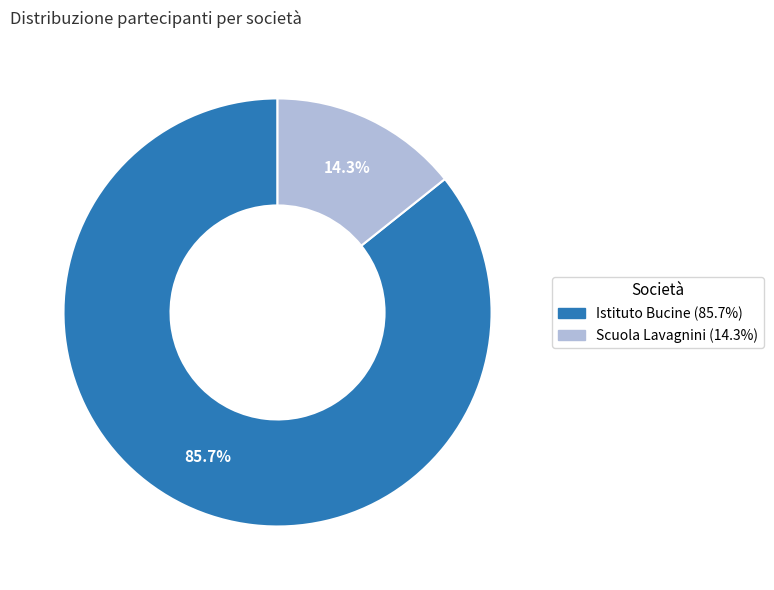

To the nearest percent, what percentage of the pie is Istituto Bucine?

86%